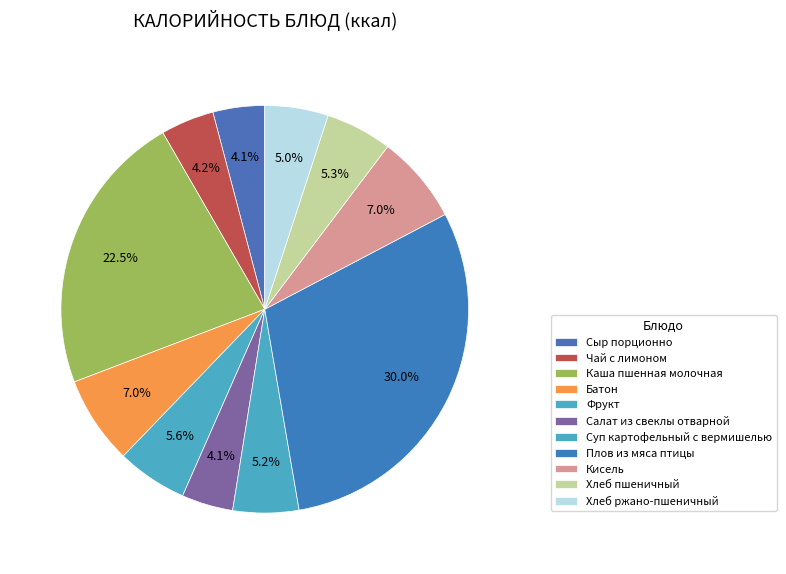

Approximately how many times larger is the value at Батон compared to Плов из мяса птицы?

0.2